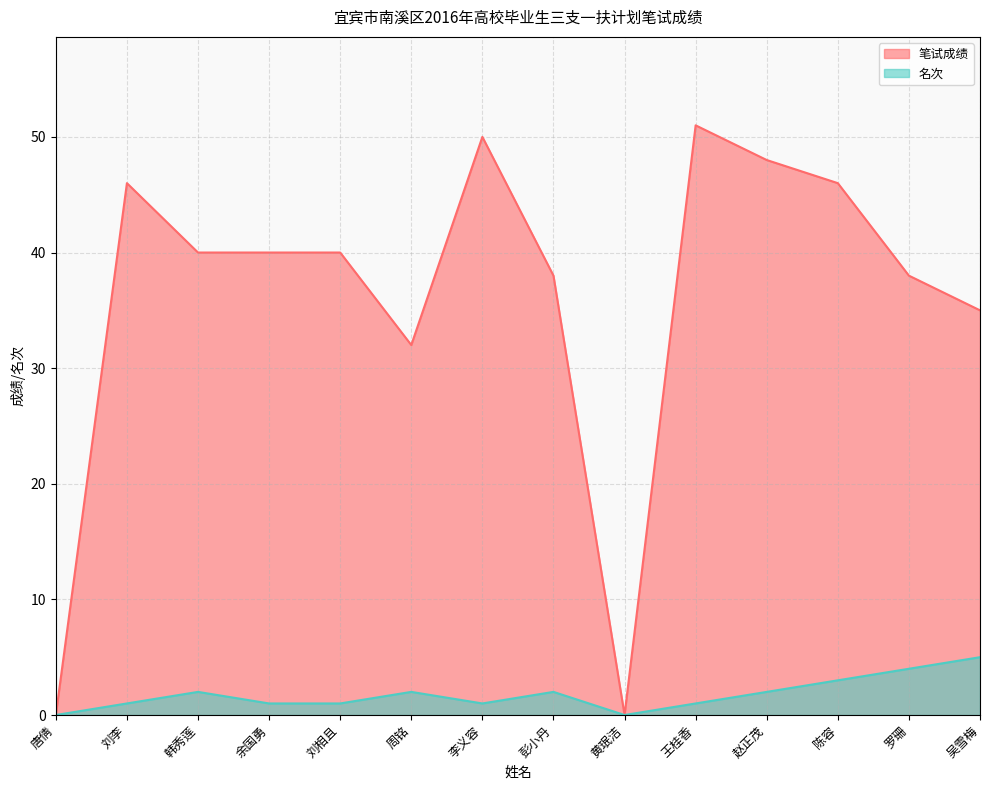

Which series changed the most between 唐倩 and 黄珉洁?

笔试成绩